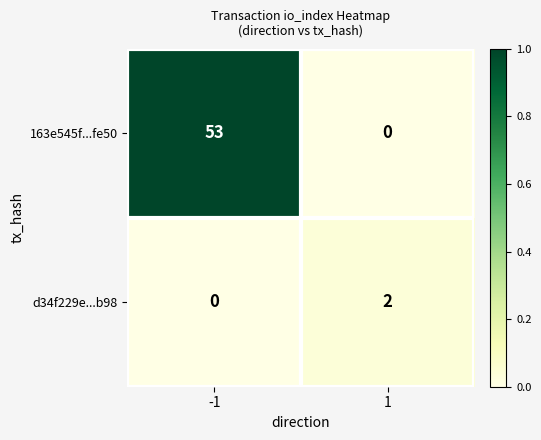

What is the maximum value shown in the chart?

53